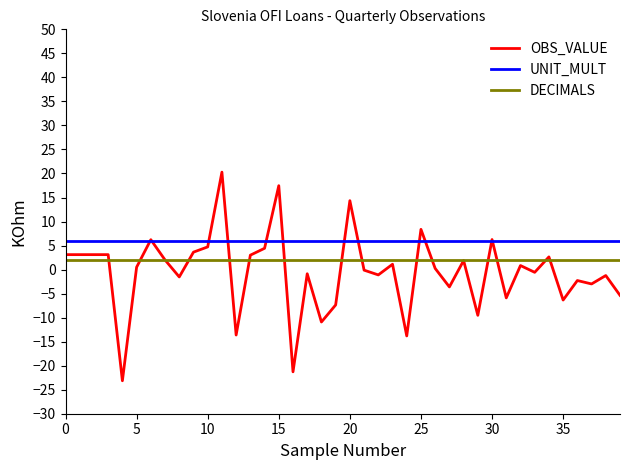

Which series has the largest total across all categories?

UNIT_MULT